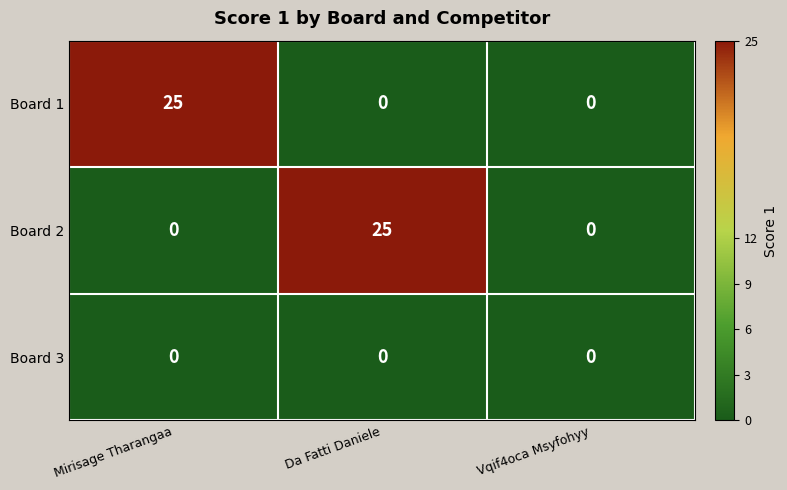

What is the total value across all series at Da Fatti Daniele?

25